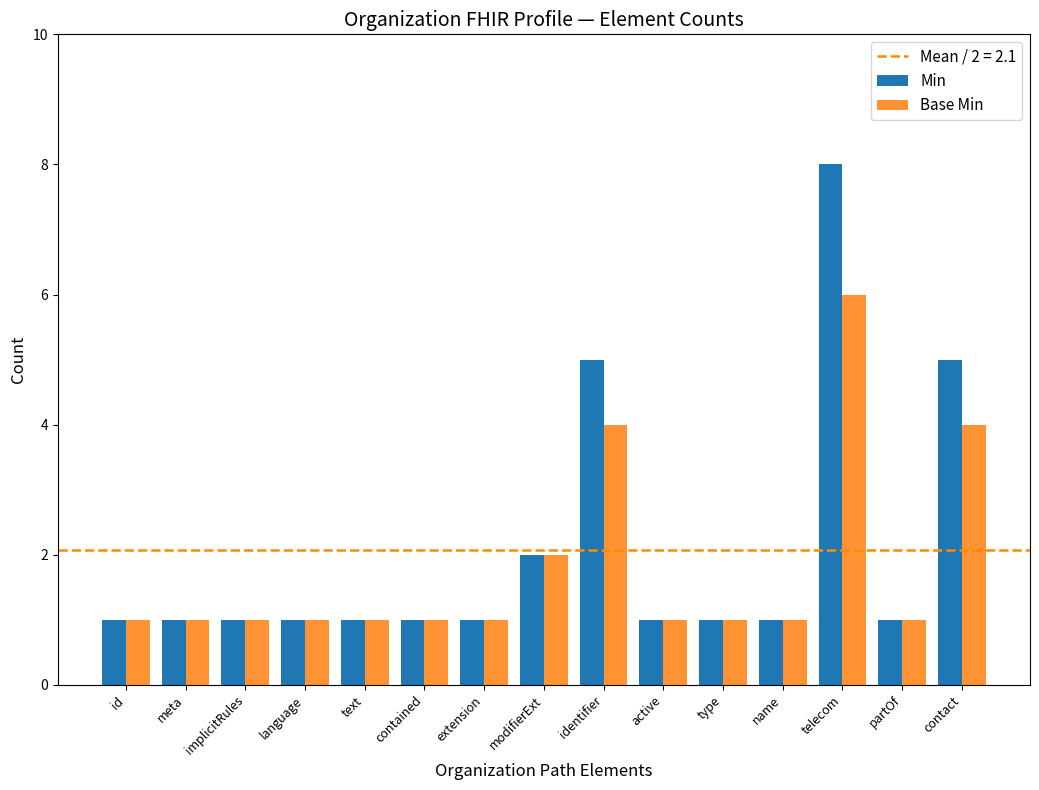

Read the Min value at type.

1